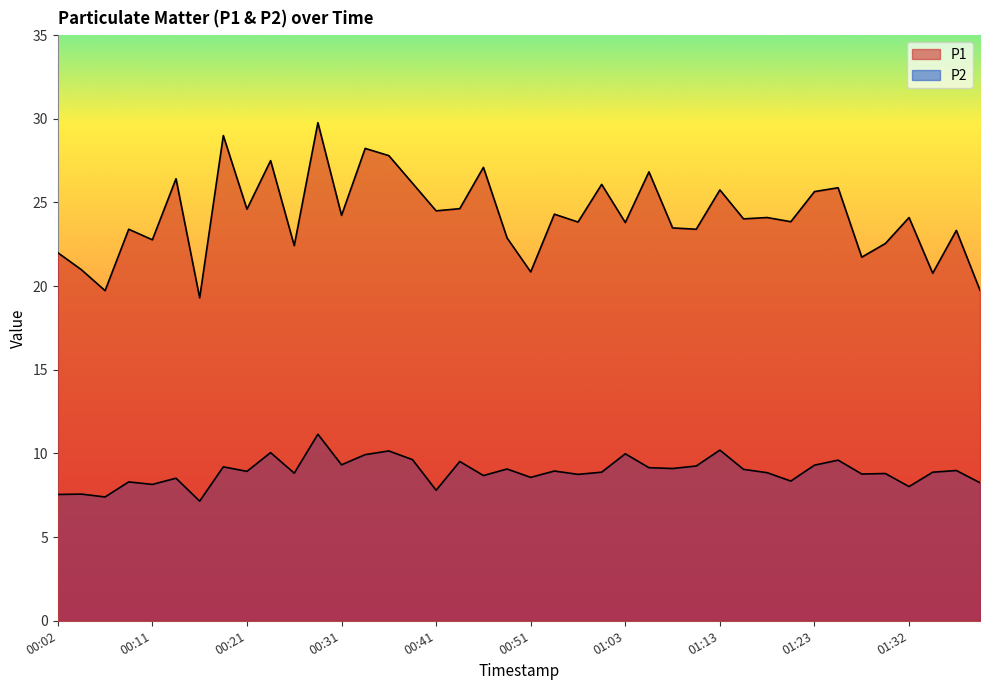

What is the label of the 36th point from the right?

00:11